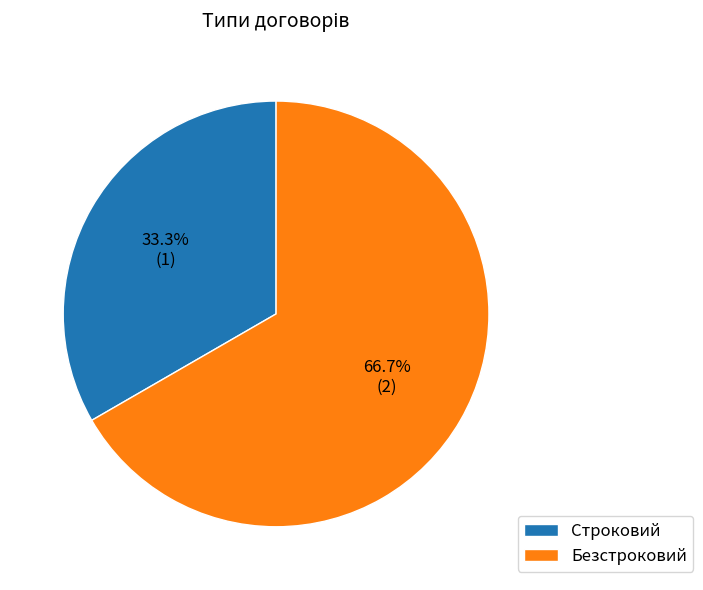

To the nearest percent, what is the difference between the Строковий and Безстроковий slice percentages?

33%